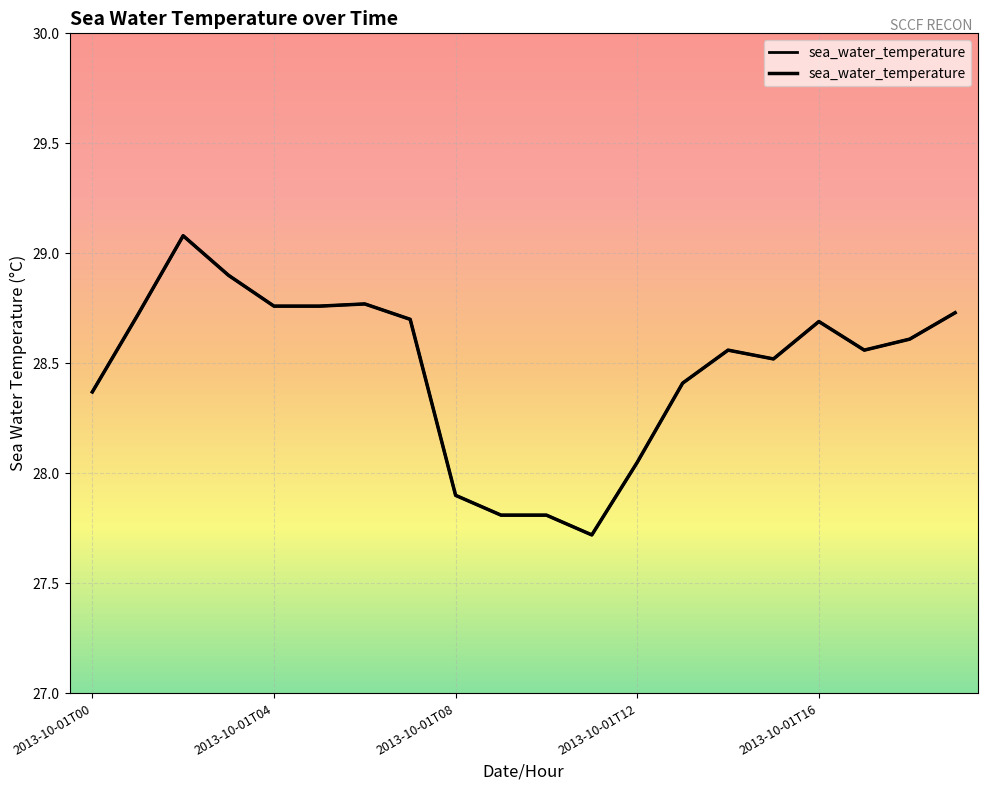

What is the minimum value shown in the chart?

27.7